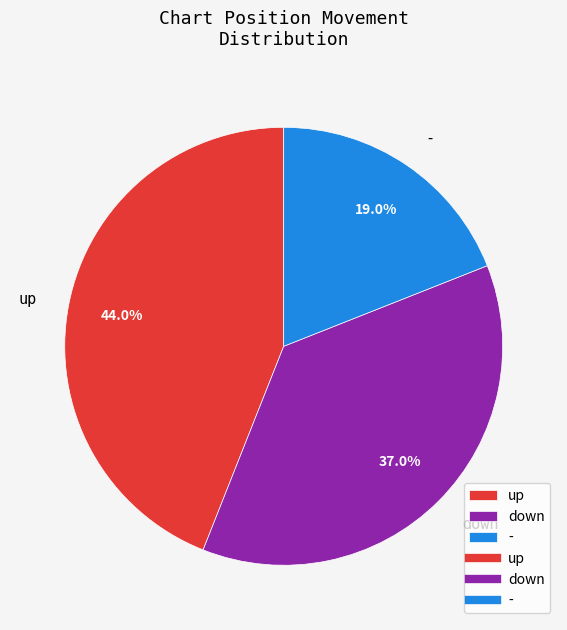

The - slice represents 19% of the pie. True or false?

True